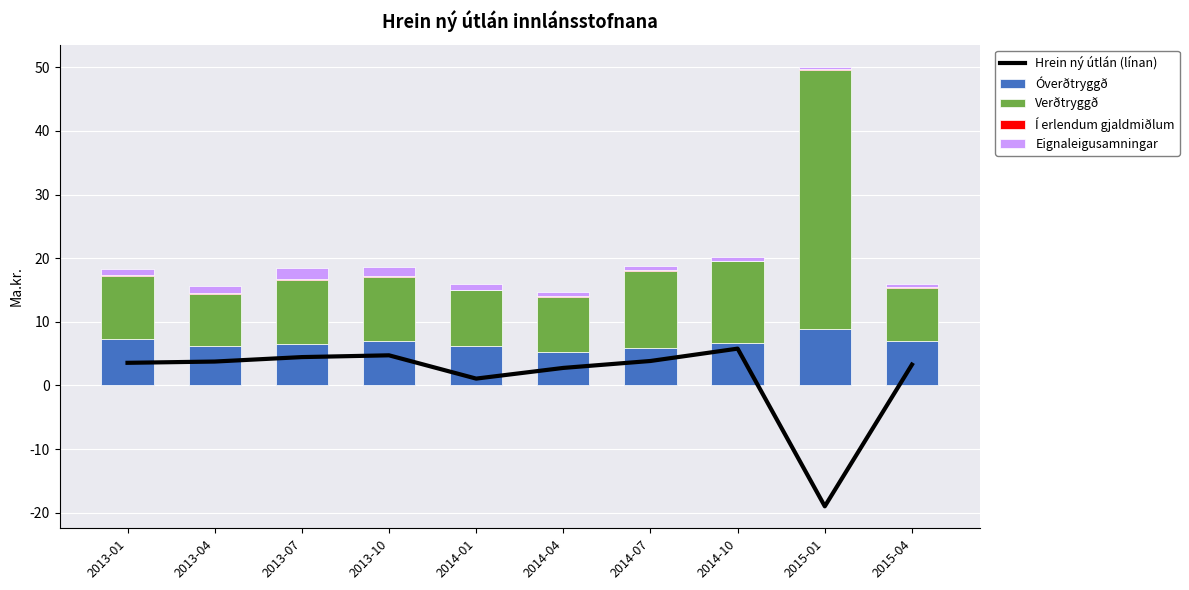

Read the Hrein ný útlán (línan) value at 2013-10.

4.7